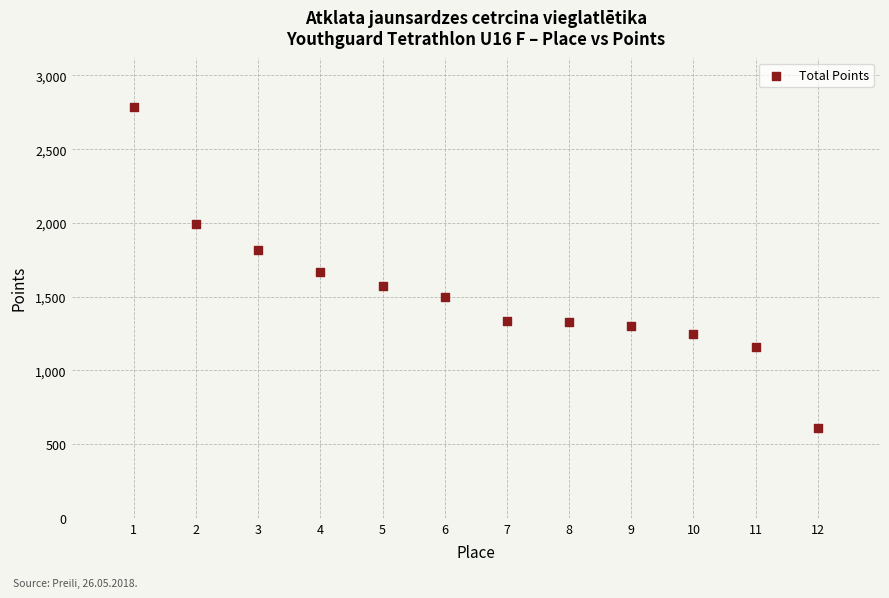

What is the range of X values (max minus min)?

11